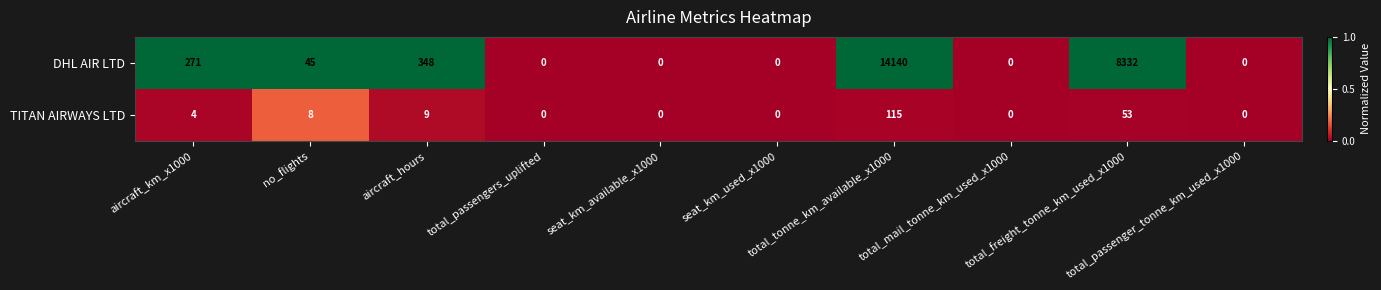

How many data points does each series have?

10